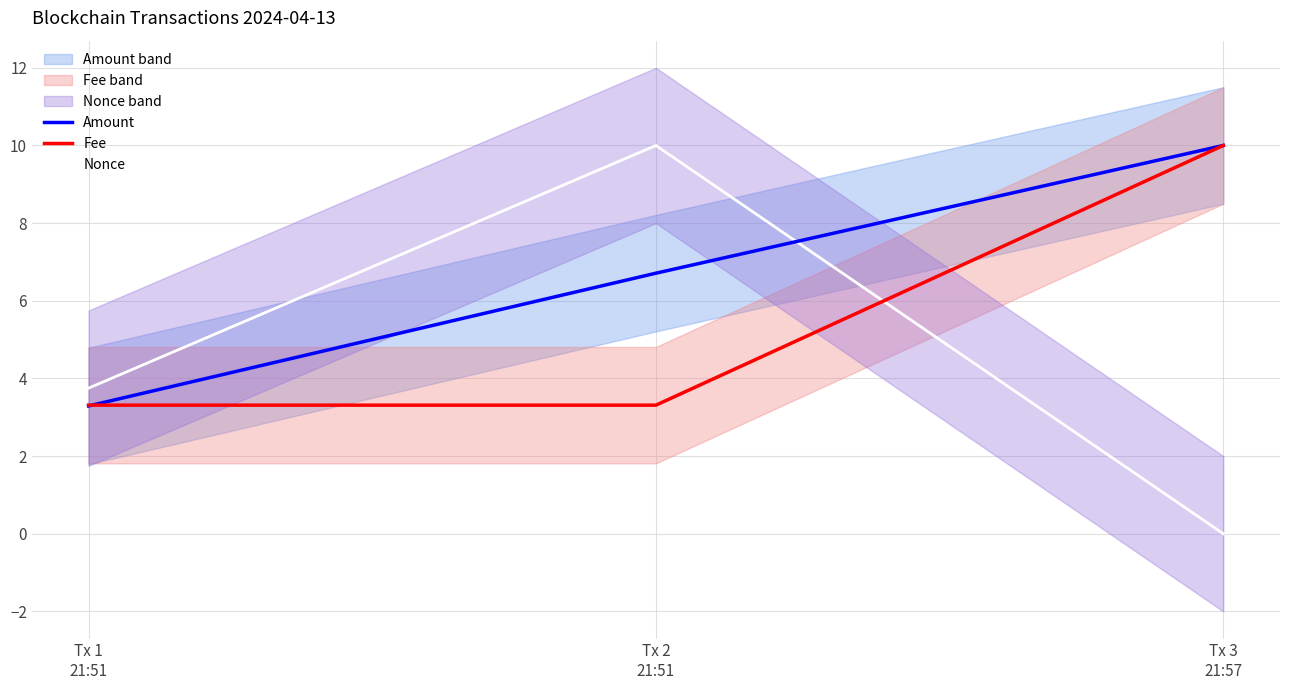

What are all the series names shown in the legend?

Amount, Fee, Nonce